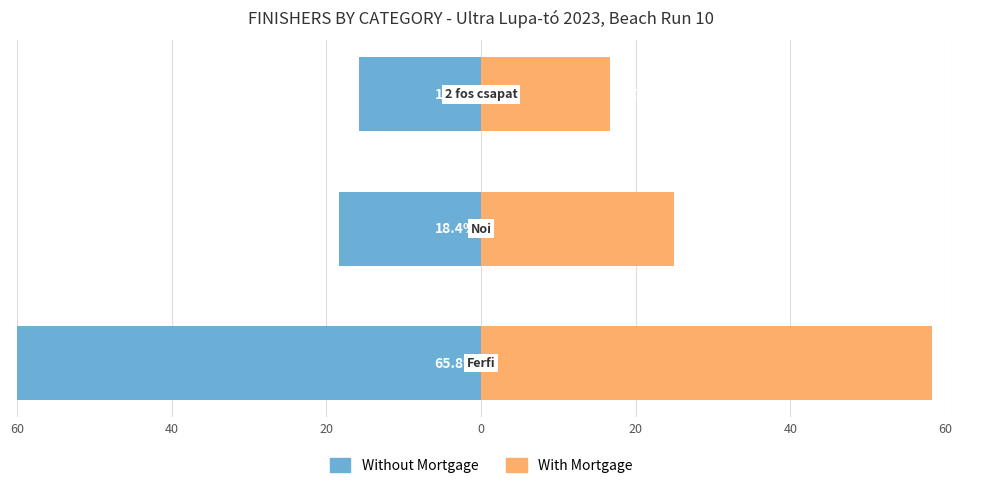

What is the sum of all With Mortgage values?

100.0